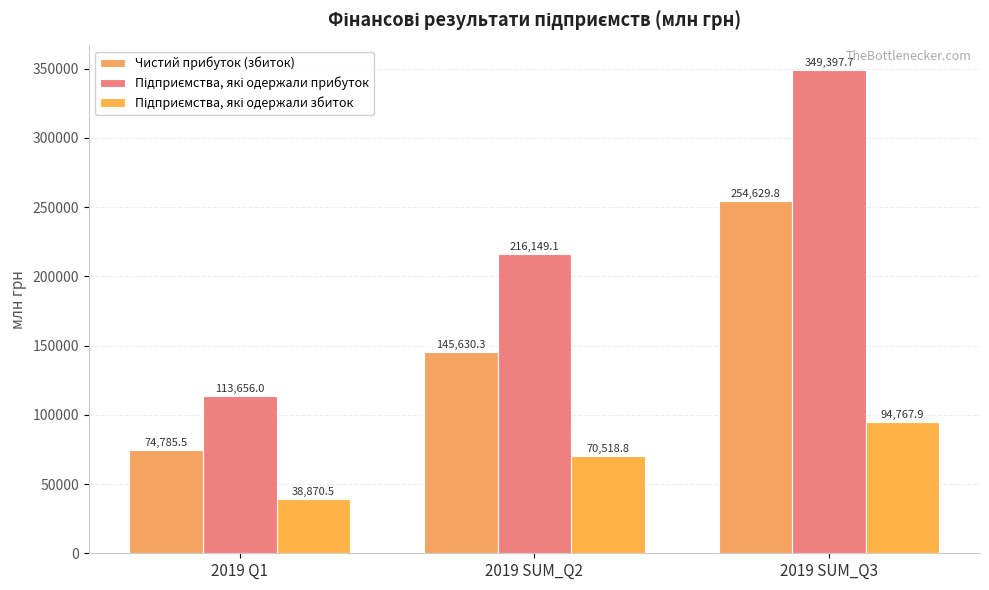

What is the difference between the second highest and minimum values in the Чистий прибуток (збиток) series?

70844.8